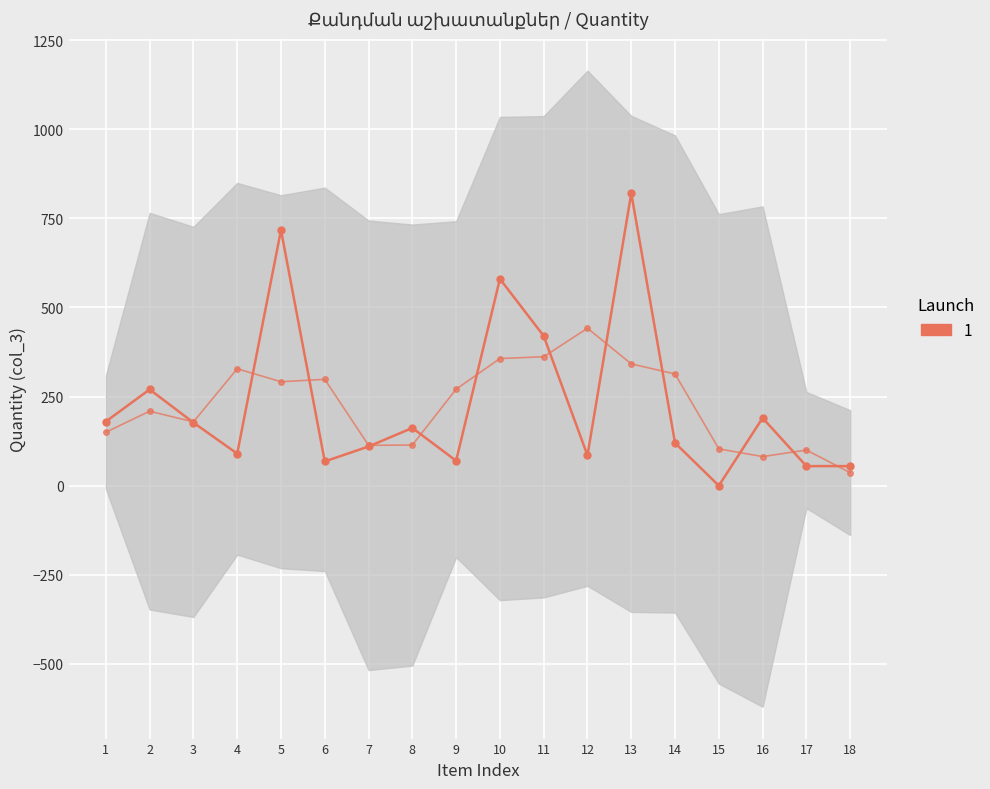

What is the value of the 7th point from the left?

110.0